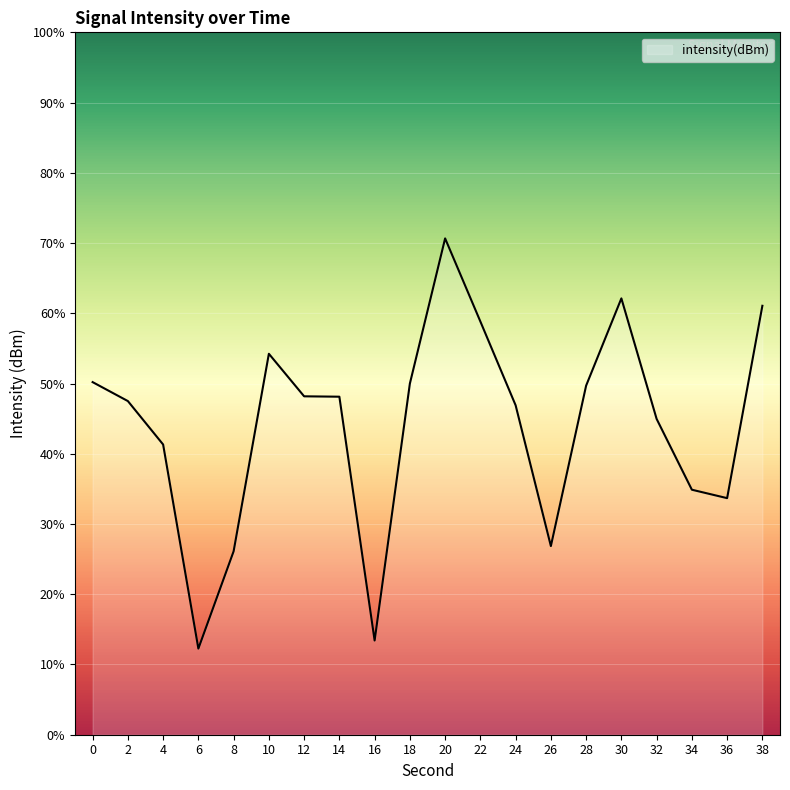

Rank the categories by value from highest to lowest.

20, 30, 38, 22, 10, 0, 18, 28, 12, 14, 2, 24, 32, 4, 34, 36, 26, 8, 16, 6